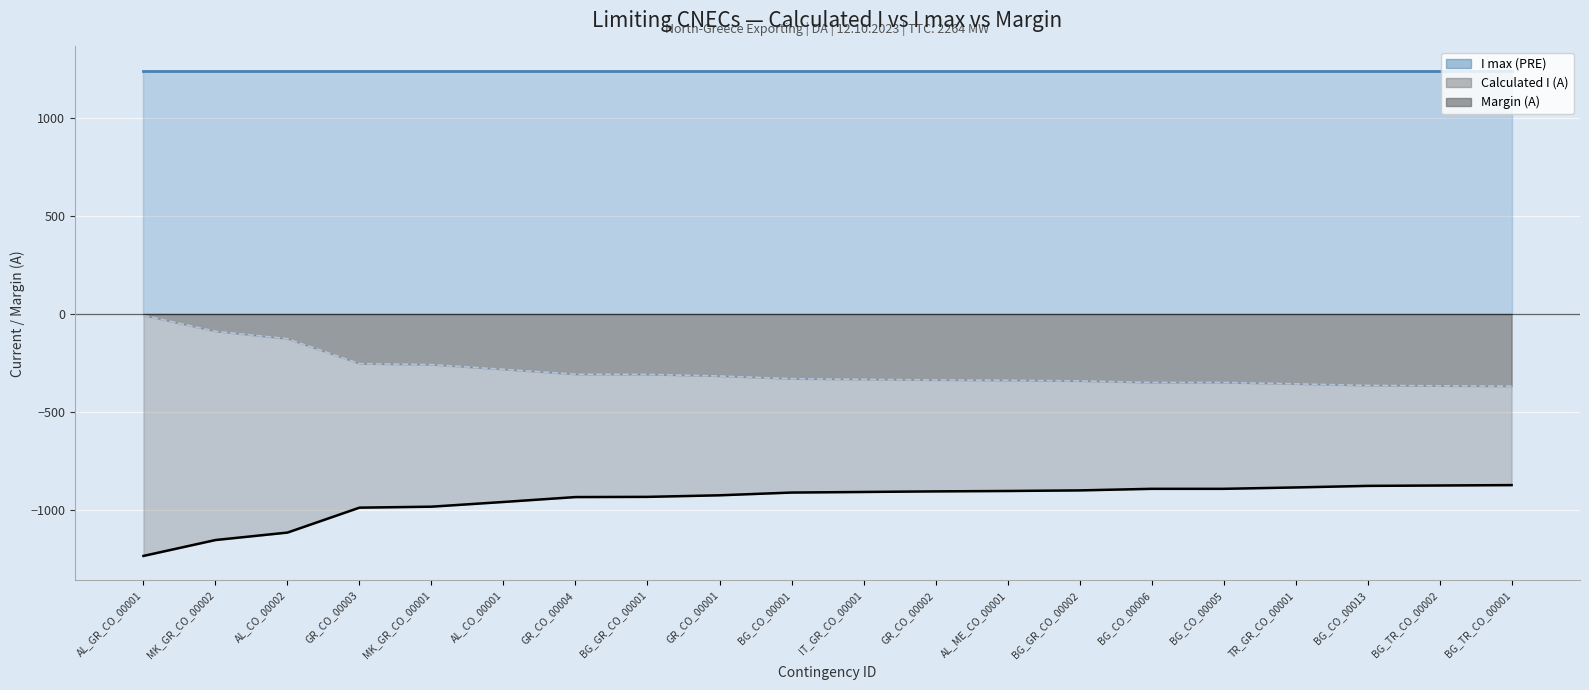

How many lines are shown in the chart?

2